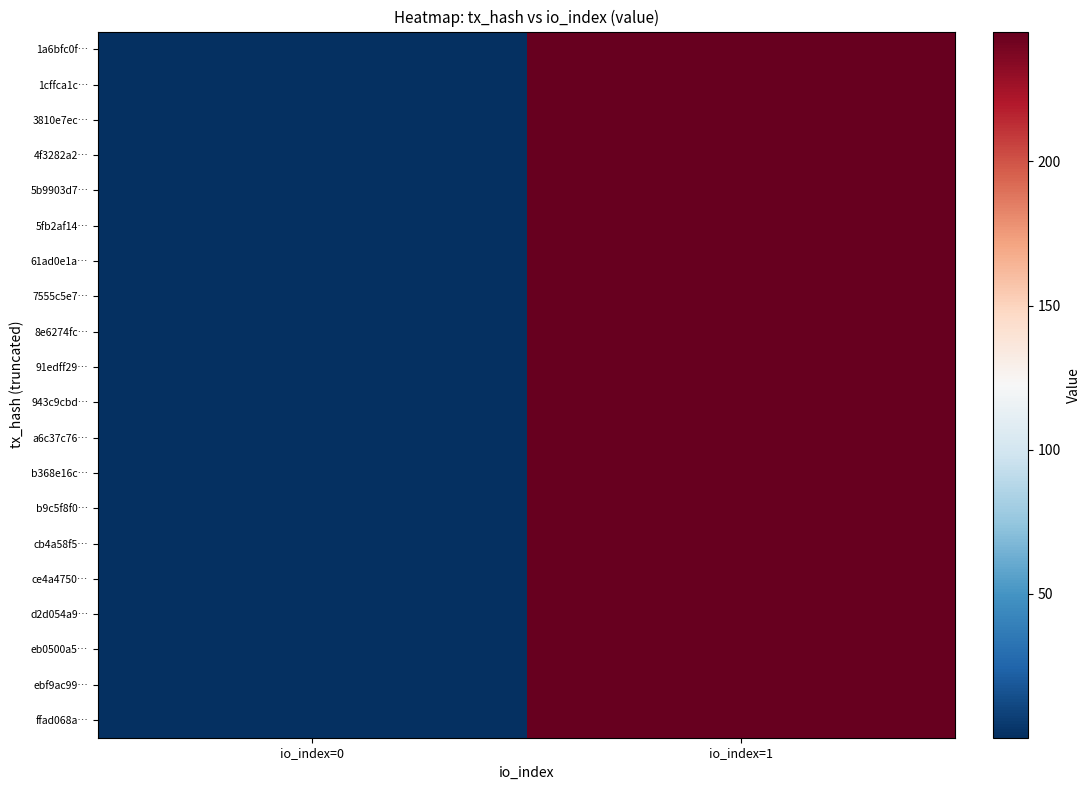

Which label corresponds to the largest value in the chart?

io_index=1